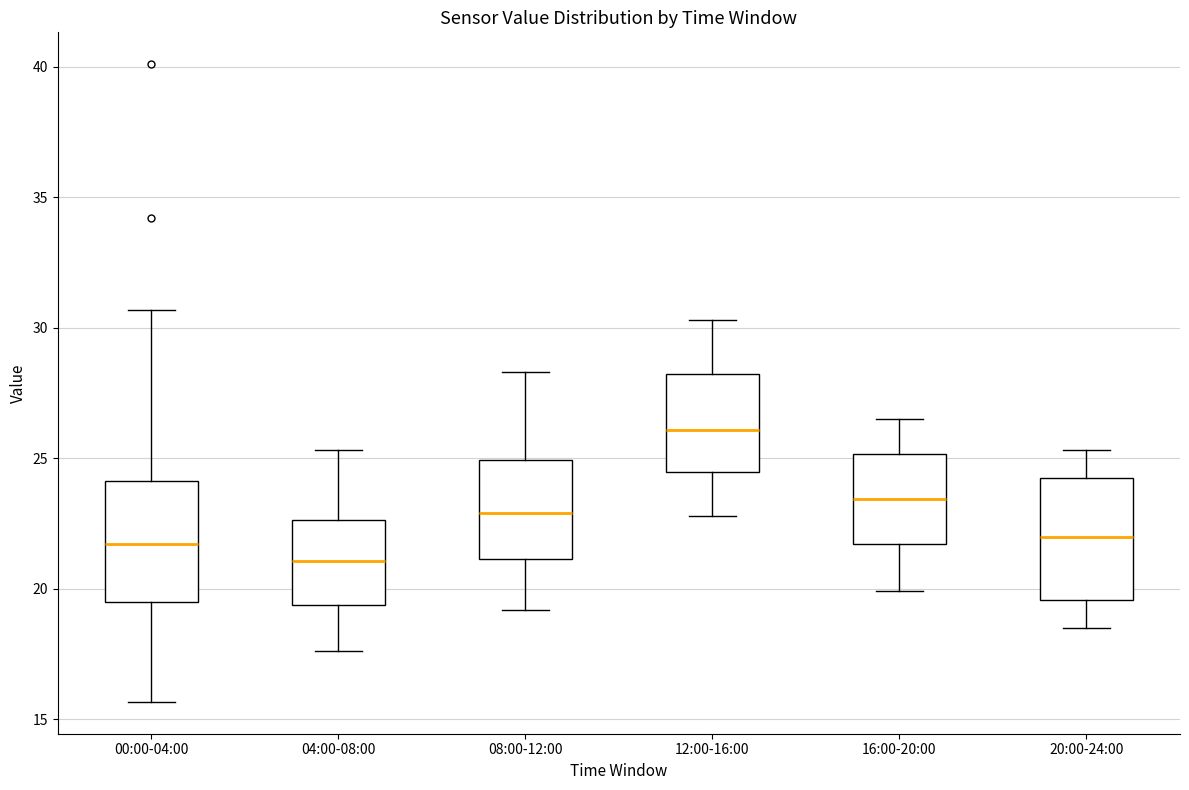

Where is the lower edge of the box for 08:00-12:00 on the y-axis? The values are not printed on the chart, so give them approximately, as read against the axis.

21.0